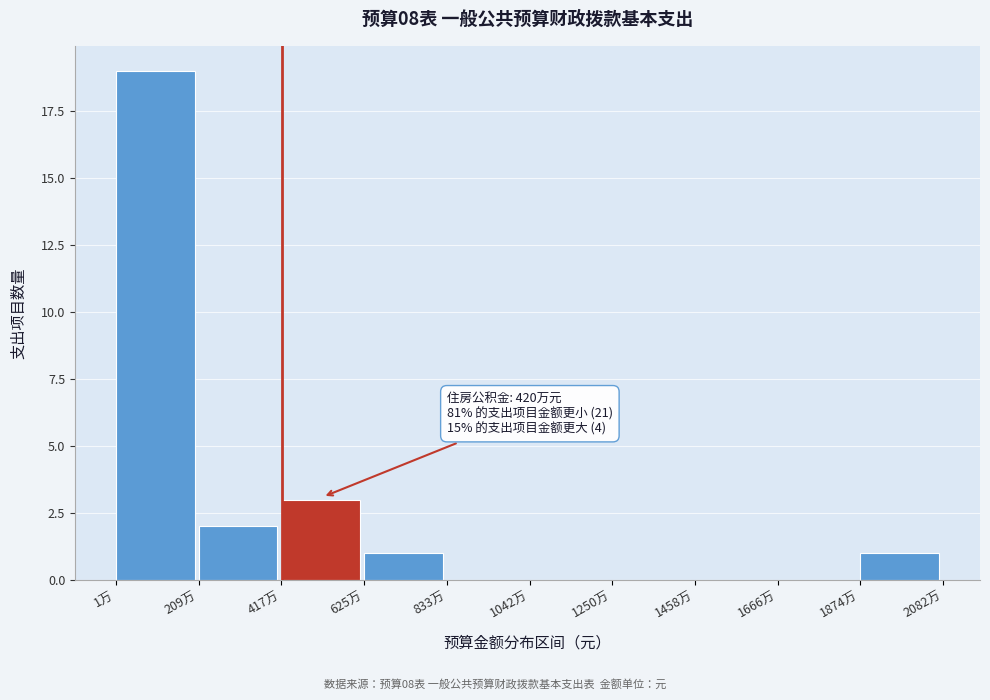

Reading right to left, list all the values displayed in this chart.

1874万=1	1666万=0	1458万=0	1250万=0	1042万=0	833万=0	625万=1	417万=3	209万=2	1万=19